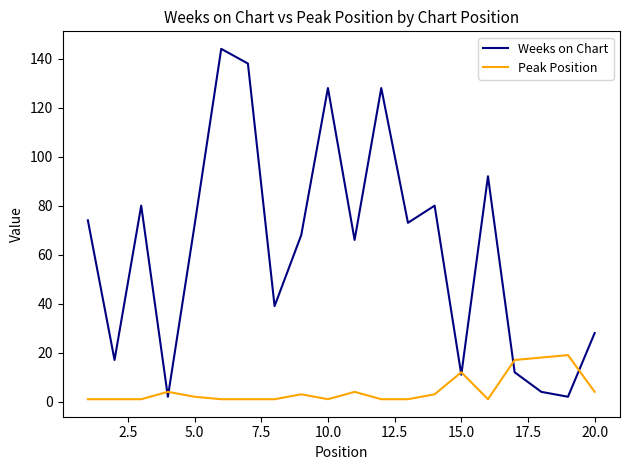

What is the average value of the Peak Position series?

5